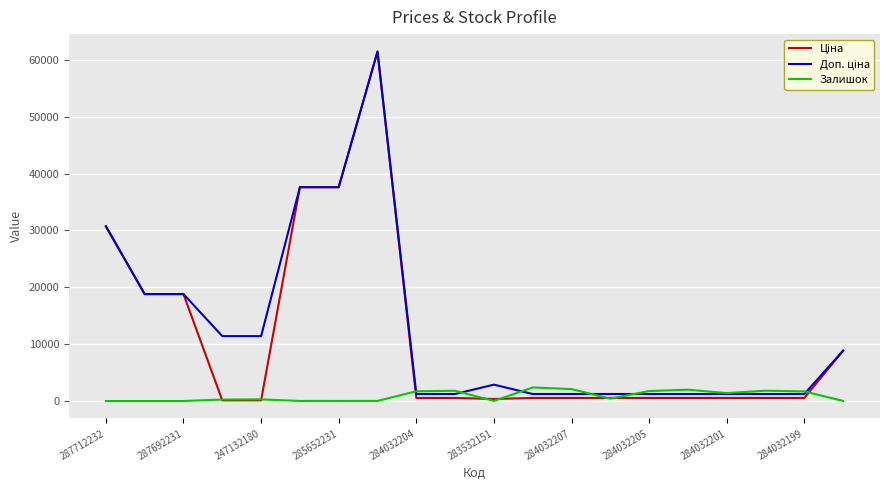

What is the greatest value displayed?

61434.3